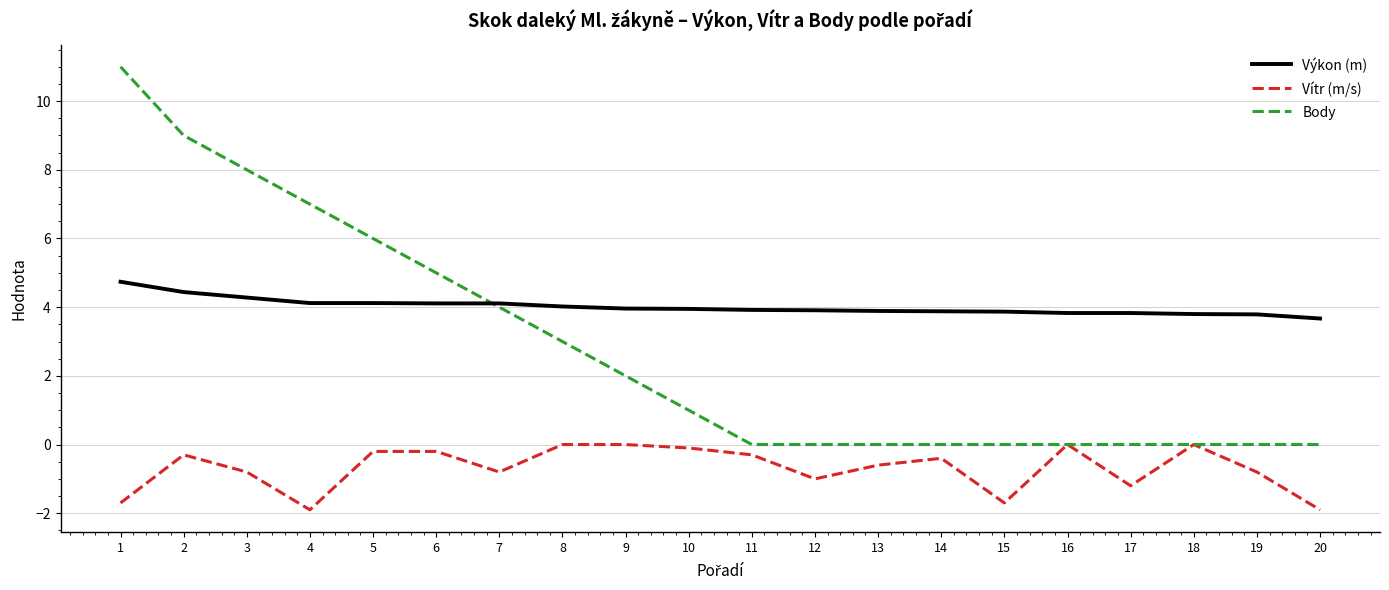

What is the maximum value for Výkon (m)?

4.7